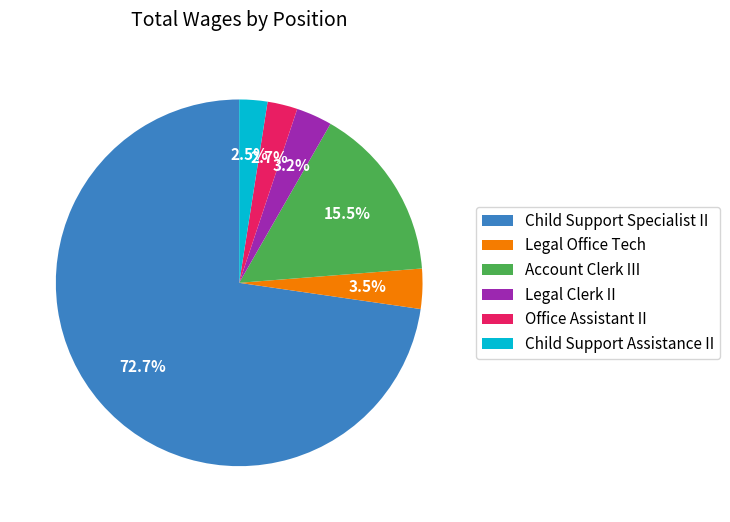

Which category has the biggest portion of the pie?

Child Support Specialist II